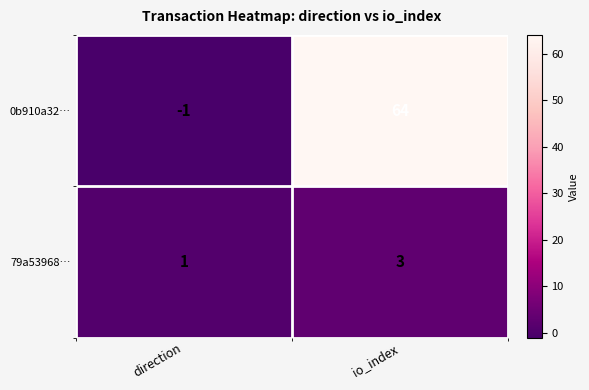

At which category is the sum across all series the highest?

io_index